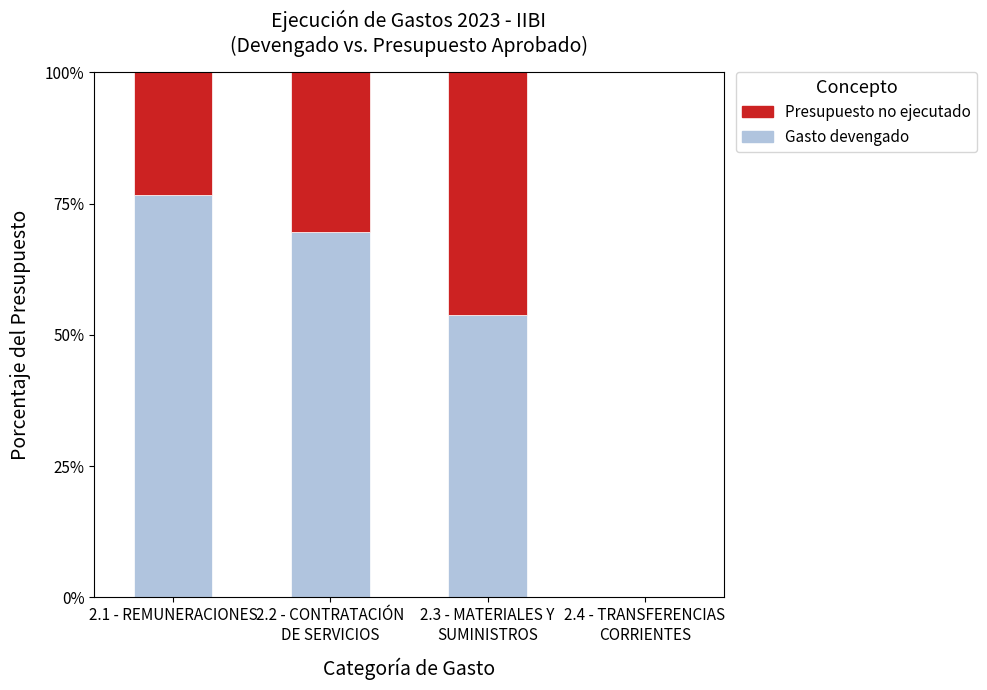

Count the number of data series in this chart.

2